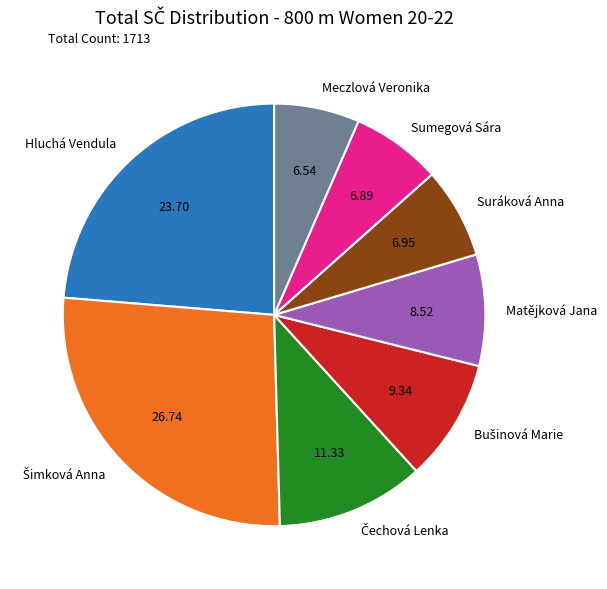

Is there a majority slice in this chart?

No